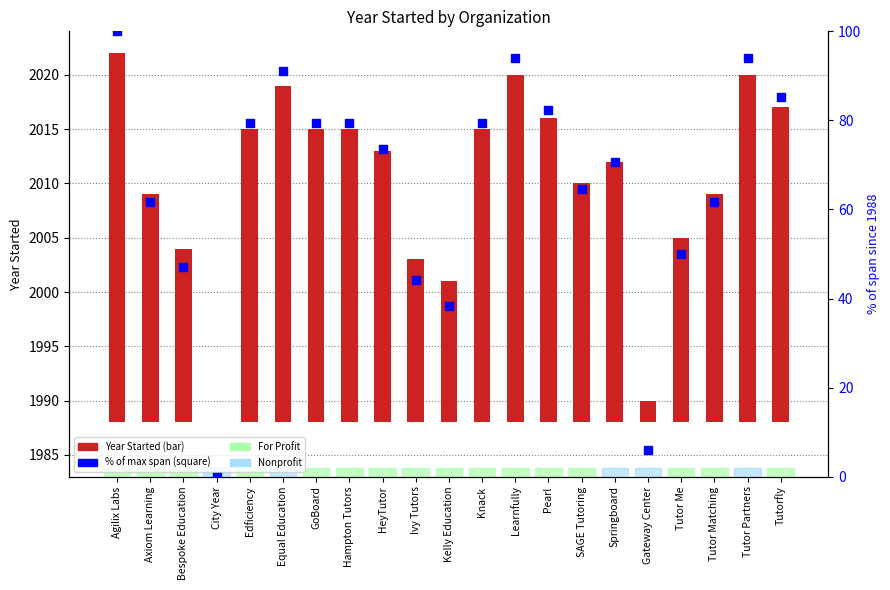

Which series has the widest spread of Y values?

% of max span